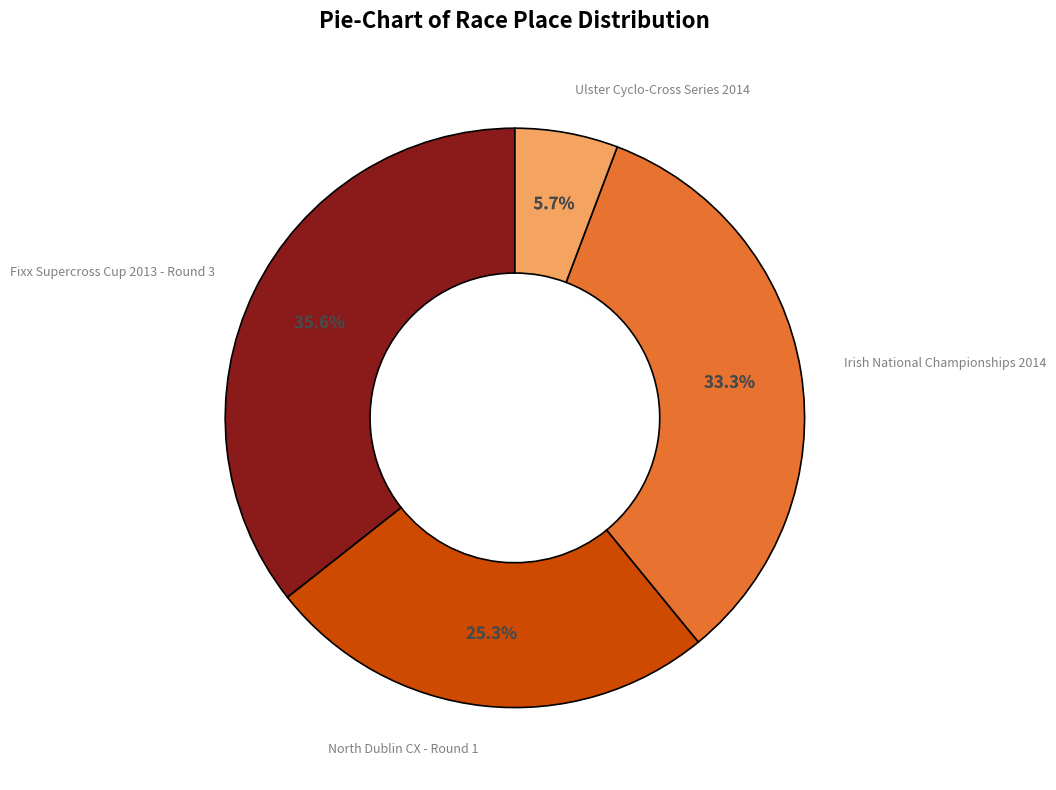

Is there a majority slice in this chart?

No